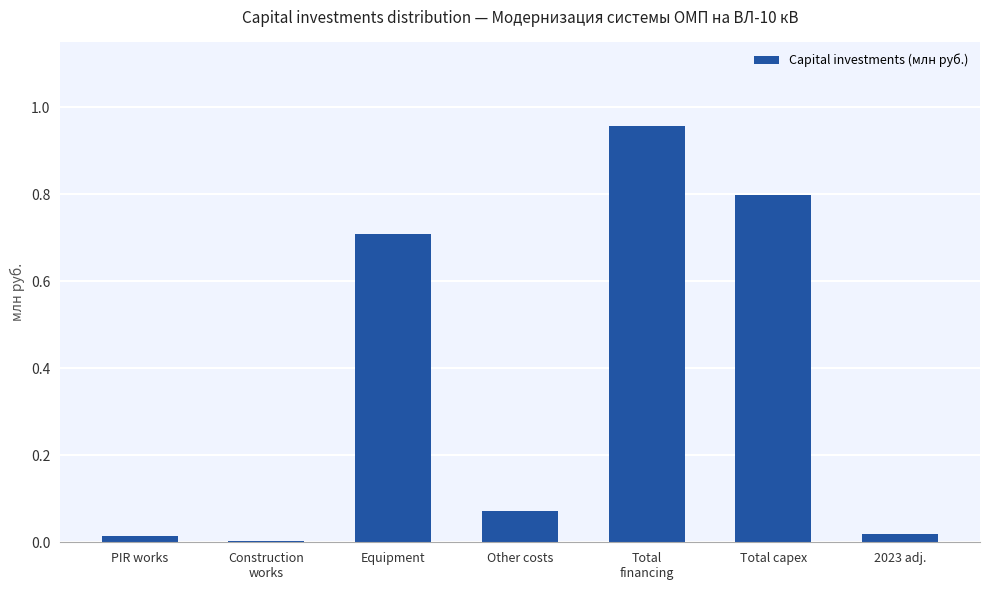

What is the average value?

0.4